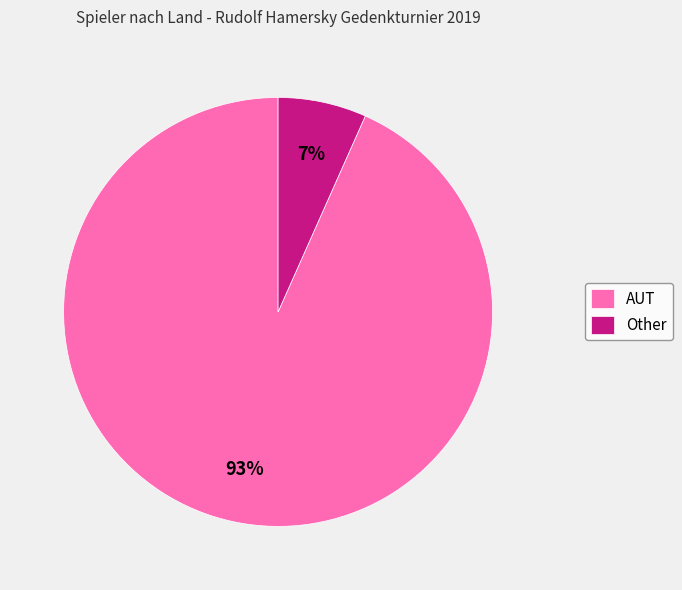

Which slice is the smallest?

Other